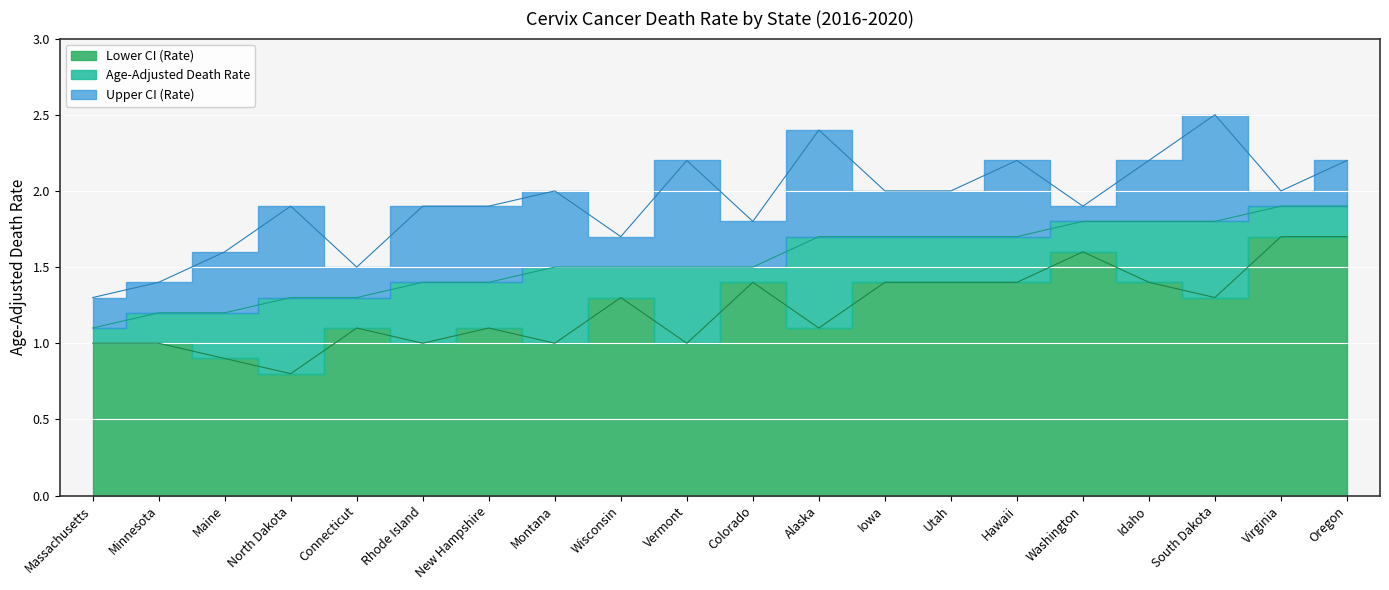

What value does the Age-Adjusted Death Rate series have at Idaho?

1.8